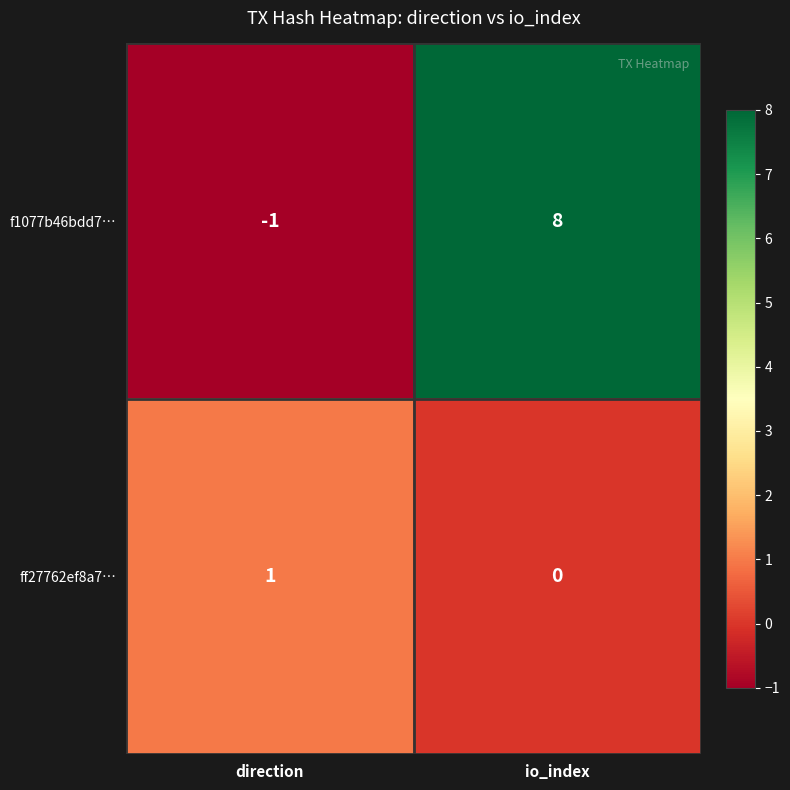

At direction, list the series in order from largest to smallest.

ff27762ef8a7…, f1077b46bdd7…